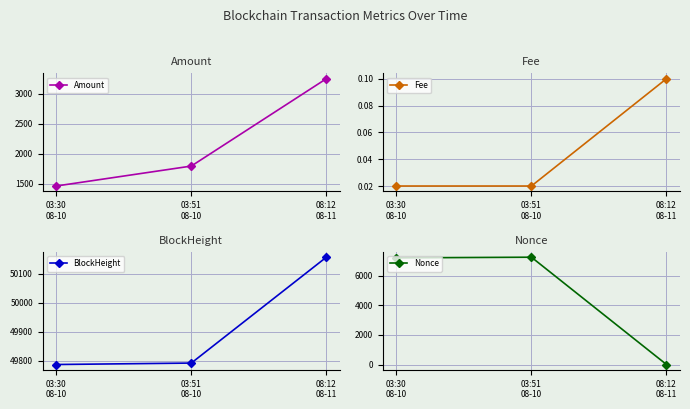

What is the label of the 2nd point from the left?

03:51
08-10